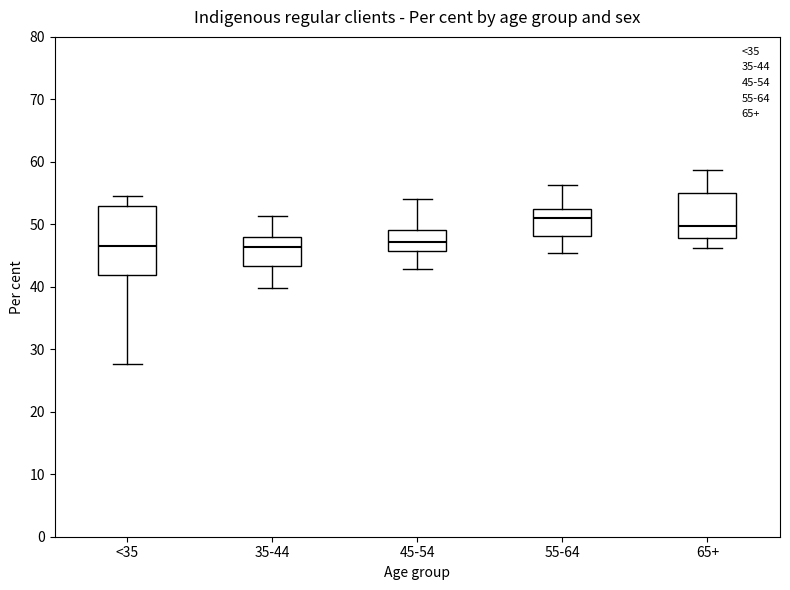

Reading left to right, transcribe this box plot: for each box, give where its median line is, the range the box spans, and where its two whiskers end, as read against the y-axis. The values are not printed on the chart, so give them approximately, as read against the axis.

<35: median 47, box 42 to 53, whiskers 28 to 55
35-44: median 46, box 43 to 48, whiskers 40 to 51
45-54: median 47, box 46 to 49, whiskers 43 to 54
55-64: median 51, box 48 to 53, whiskers 45 to 56
65+: median 50, box 48 to 55, whiskers 46 to 59